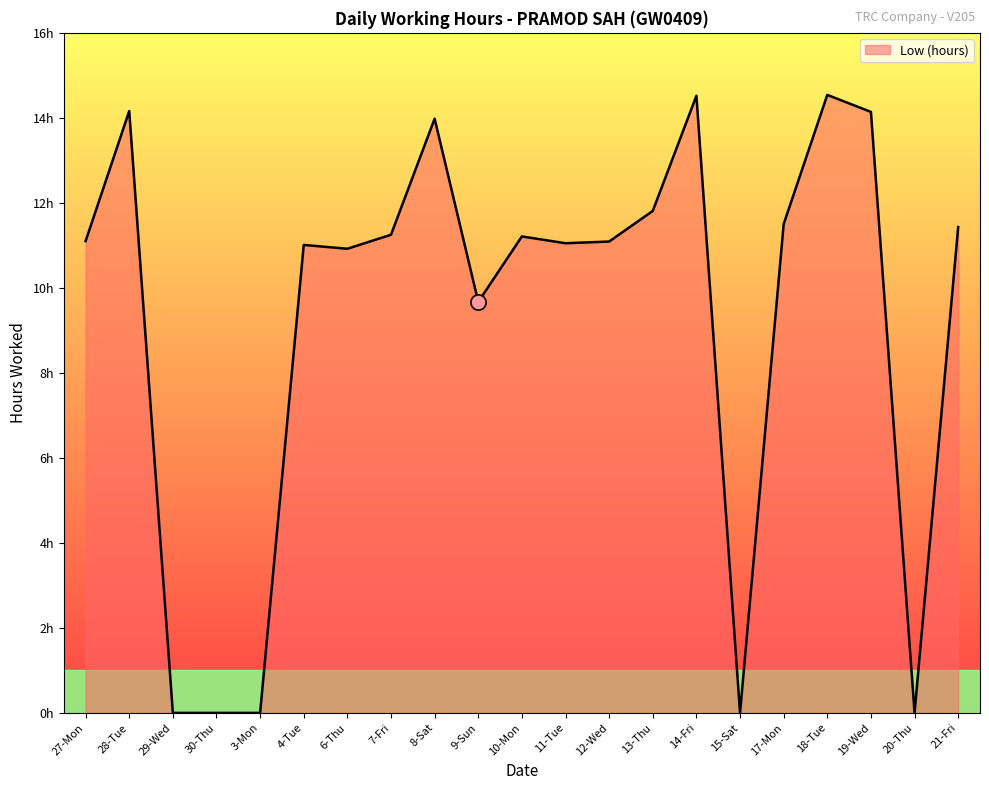

Between 4-Tue and 19-Wed, which is larger?

19-Wed